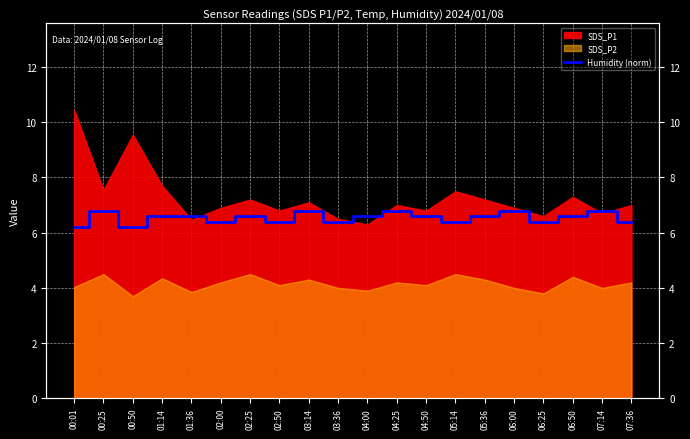

The value at 00:25 is 10.1. True or false?

False